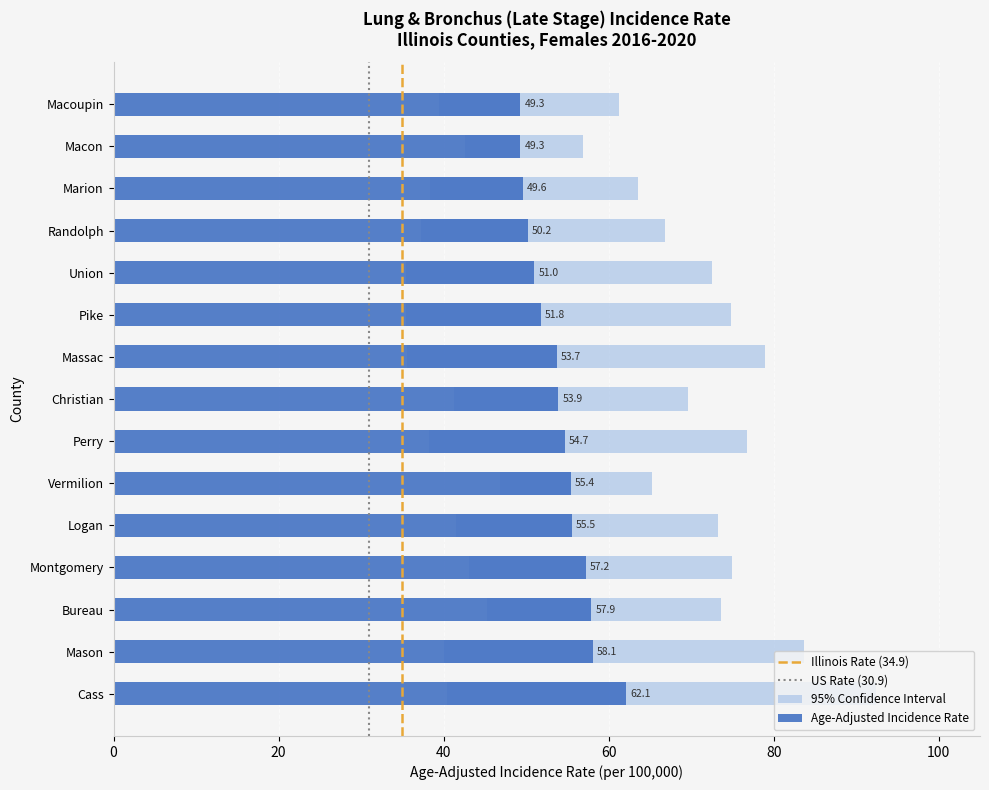

Between Cass and Macon, which series saw the biggest shift?

Upper 95% CI